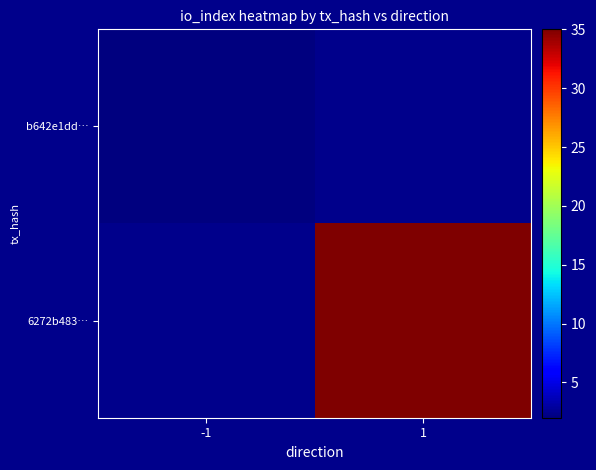

The 6272b483… series shows 35.0 at 1. True or false?

True